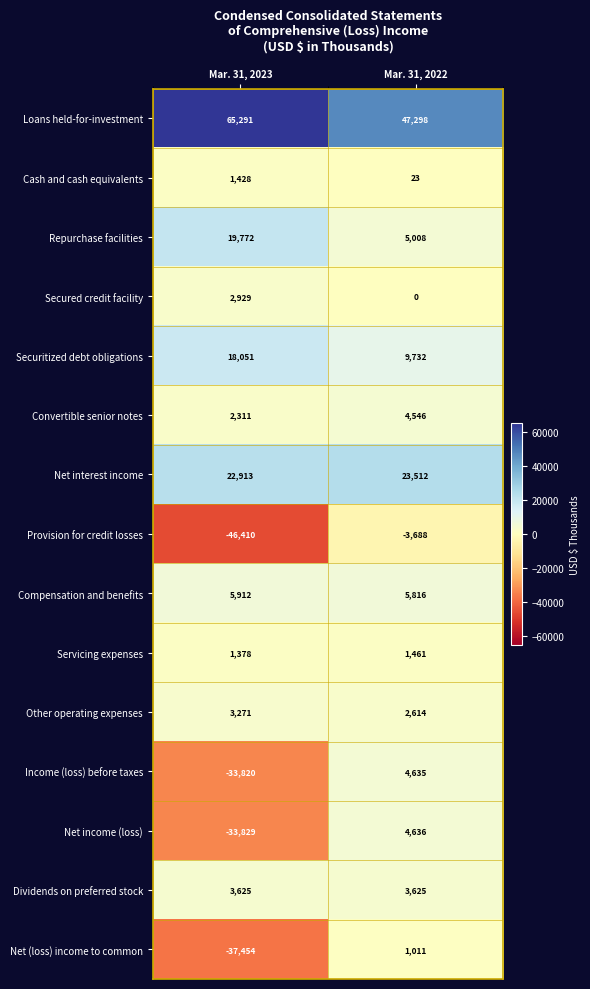

Is it true that Repurchase facilities equals 19772 at Mar. 31, 2023?

True